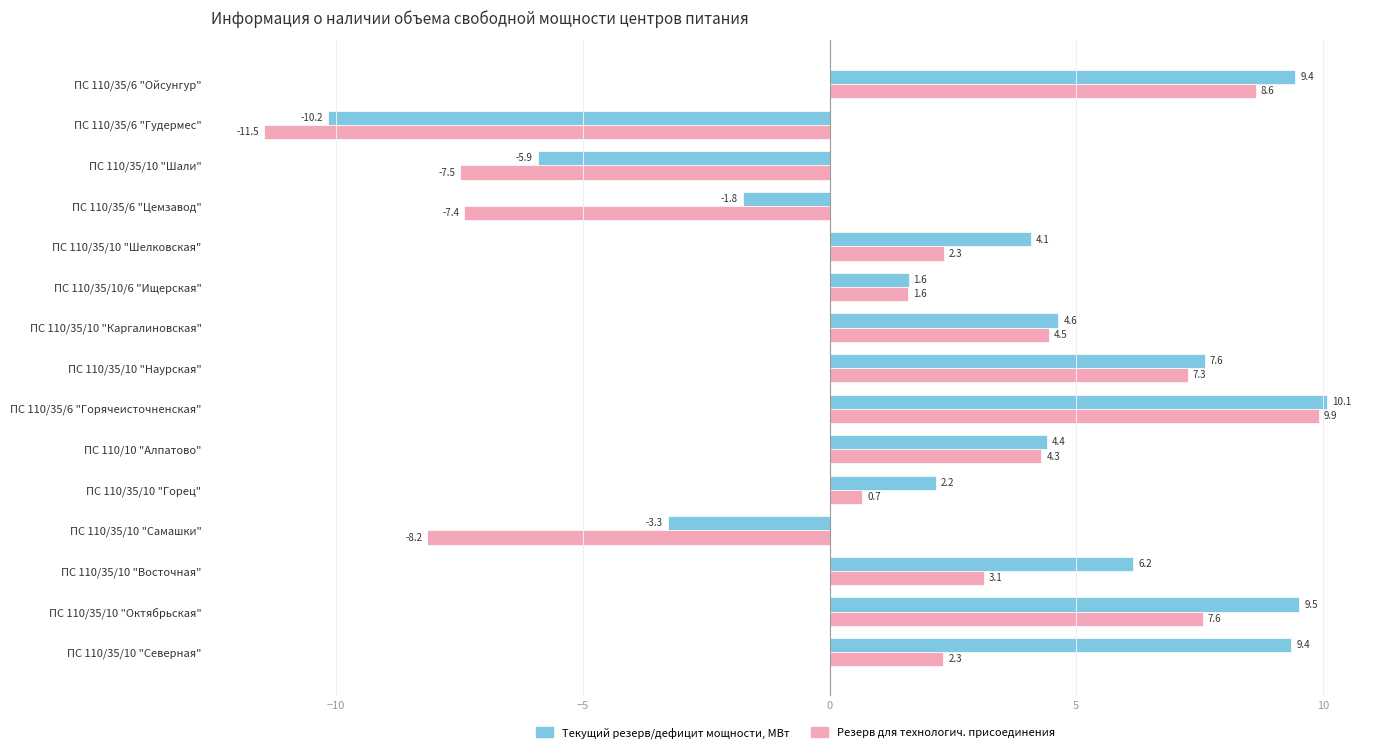

Rank the series by their average value, from lowest to highest.

Резерв для технологич. присоединения, Текущий резерв/дефицит мощности, МВт